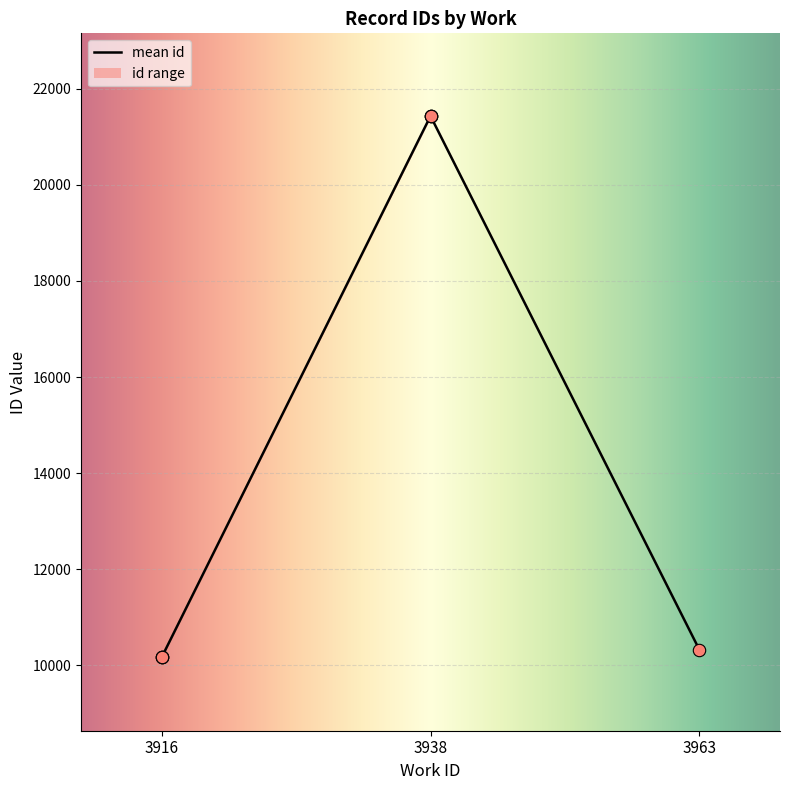

Approximately how many times larger is the value at 3938 compared to 3938?

1.0